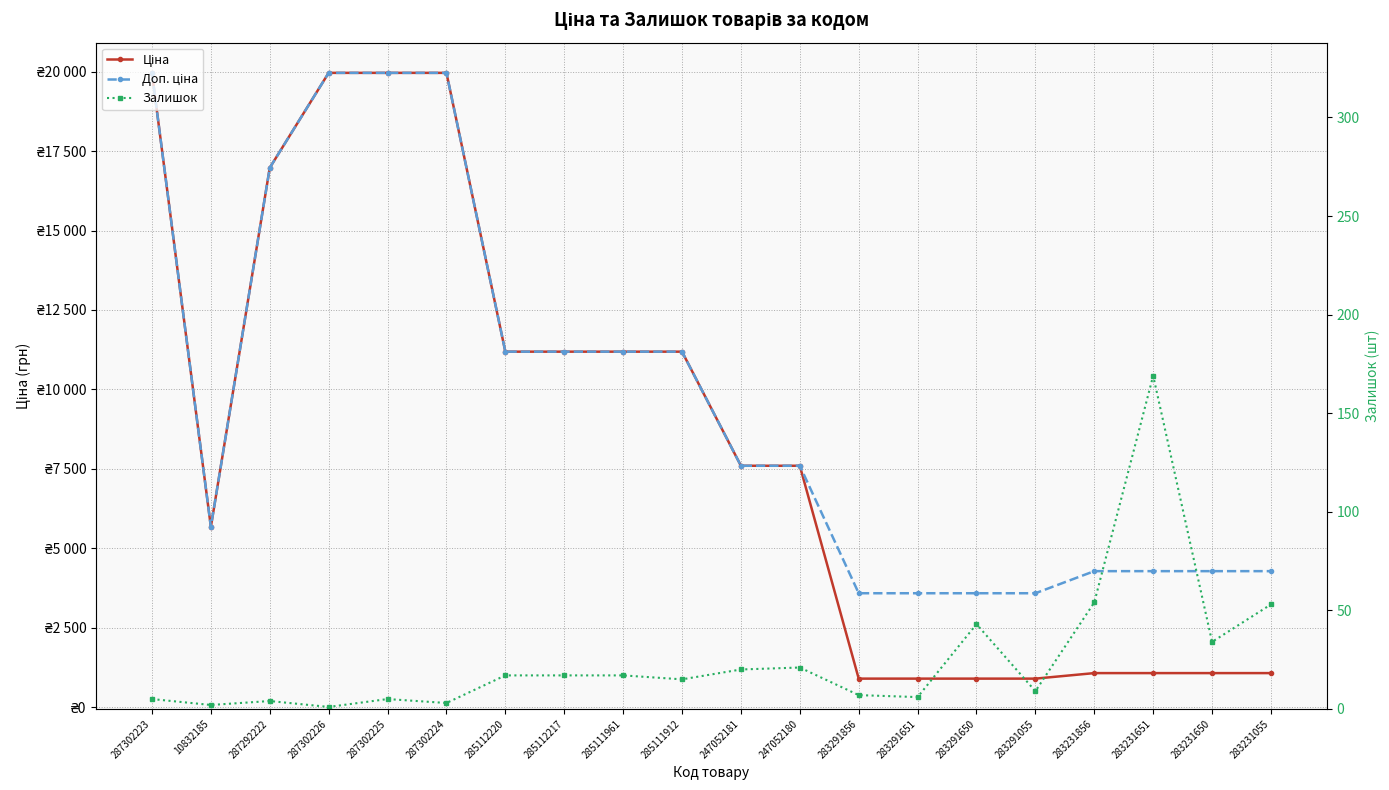

Which category has the lowest value in the Доп. ціна series?

283291856